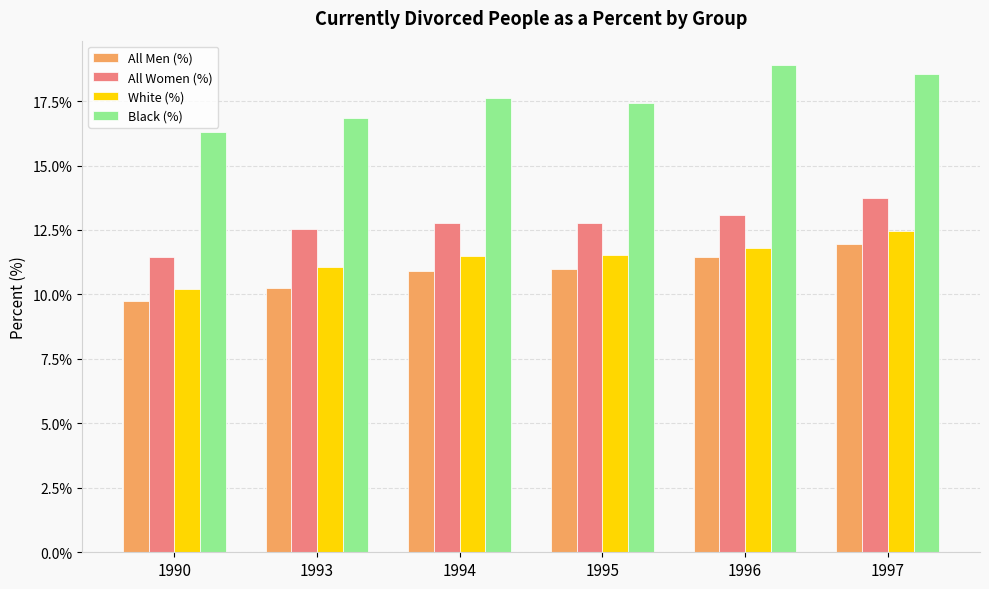

Reading left to right, list all the values displayed in this chart.

All Men (%): 1990=9.7	1993=10.3	1994=10.9	1995=11.0	1996=11.4	1997=12.0
All Women (%): 1990=11.5	1993=12.5	1994=12.8	1995=12.8	1996=13.1	1997=13.7
White (%): 1990=10.2	1993=11.0	1994=11.5	1995=11.5	1996=11.8	1997=12.5
Black (%): 1990=16.3	1993=16.8	1994=17.6	1995=17.4	1996=18.9	1997=18.6